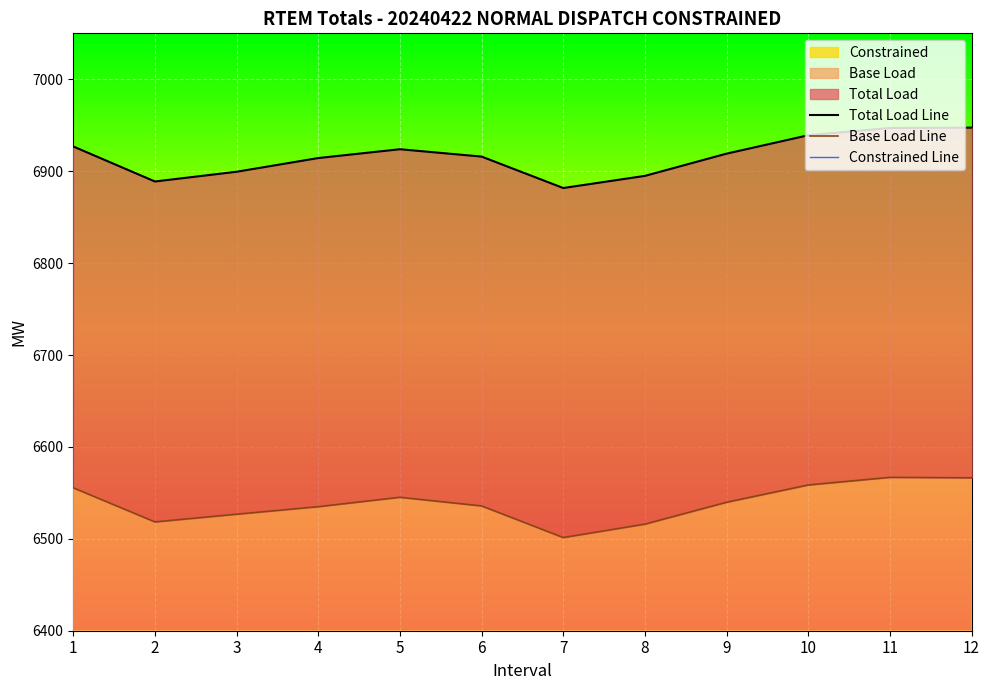

True or false: Constrained Line and Total Load Line cross at least once.

False